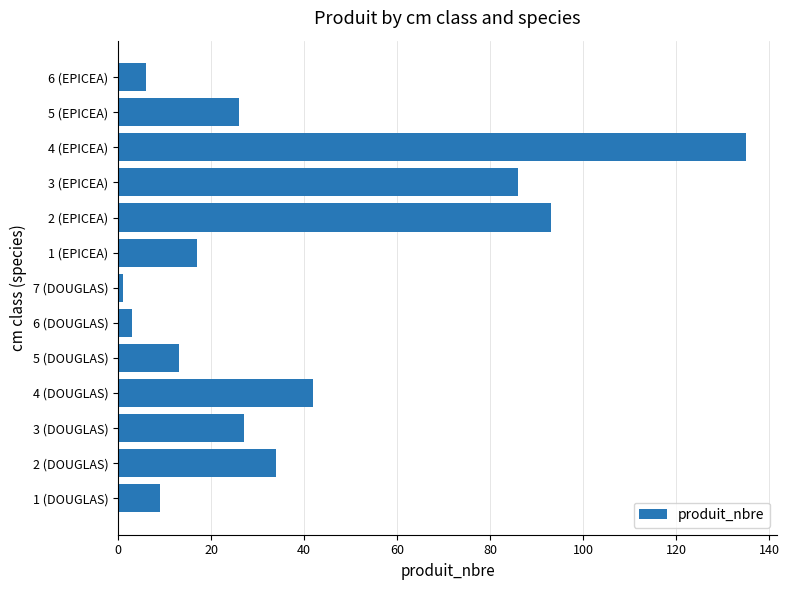

What is the change in value from 1 (DOUGLAS) to 4 (EPICEA)?

+126